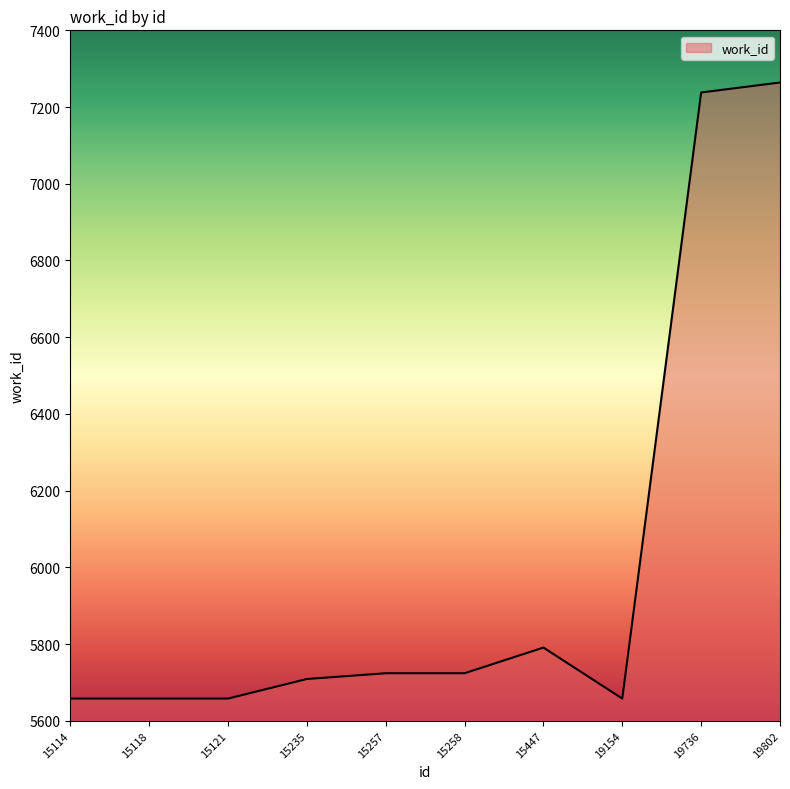

Read the value at 15447.

5791